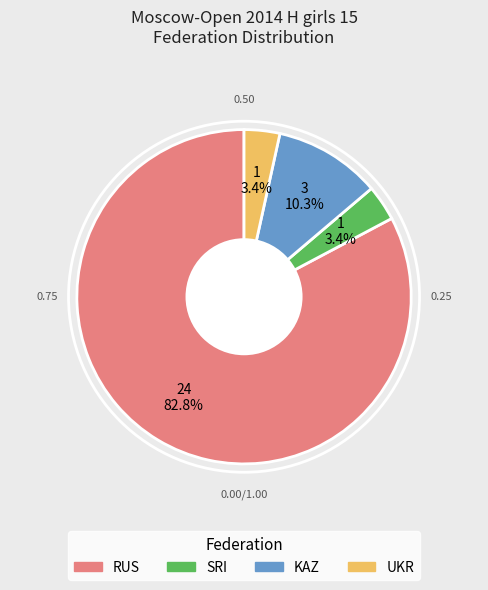

Count the number of slices in the pie.

4